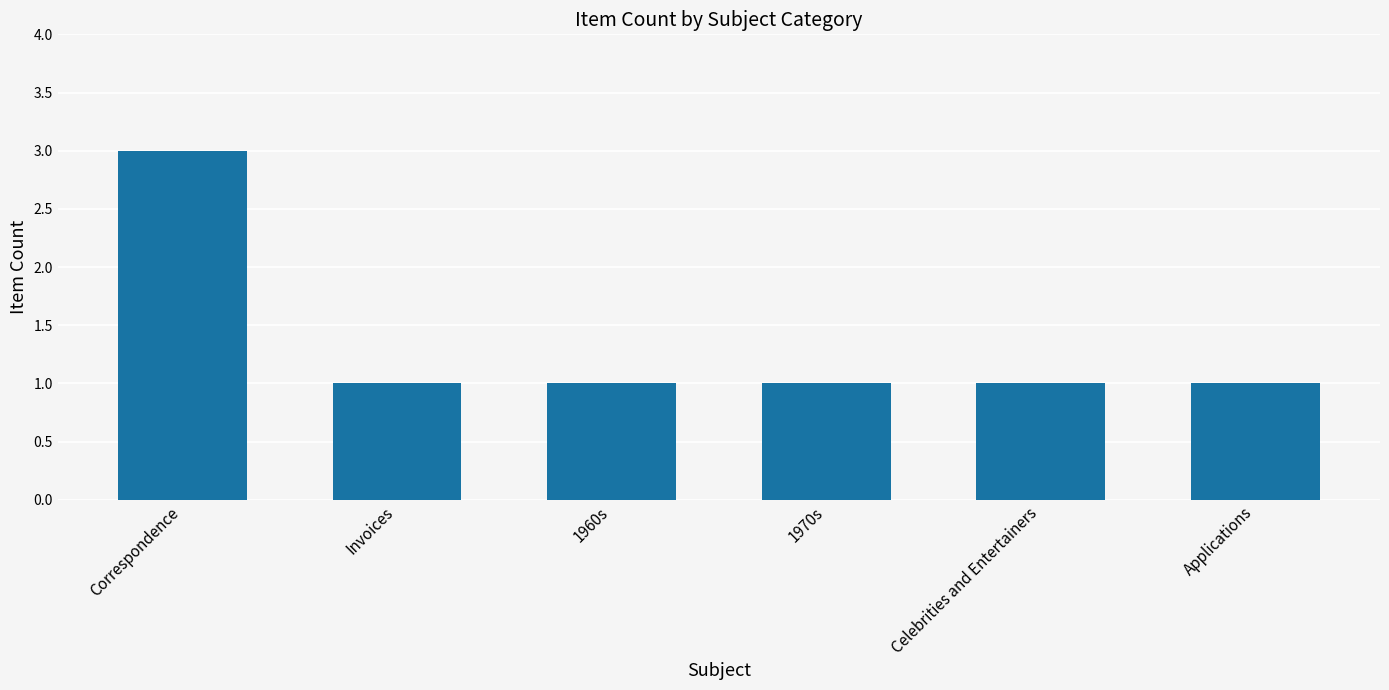

What is the value of the 6th bar from the left?

1